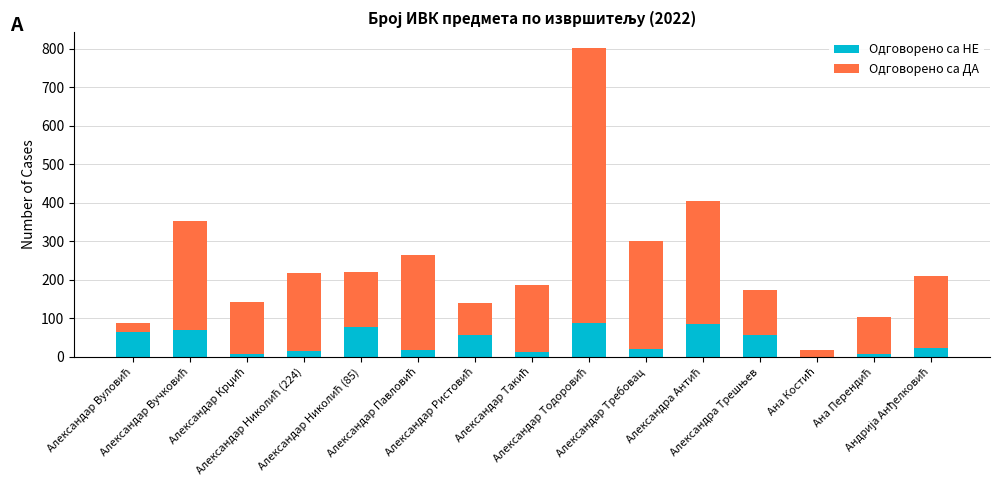

Does the chart contain stacked bars?

Yes